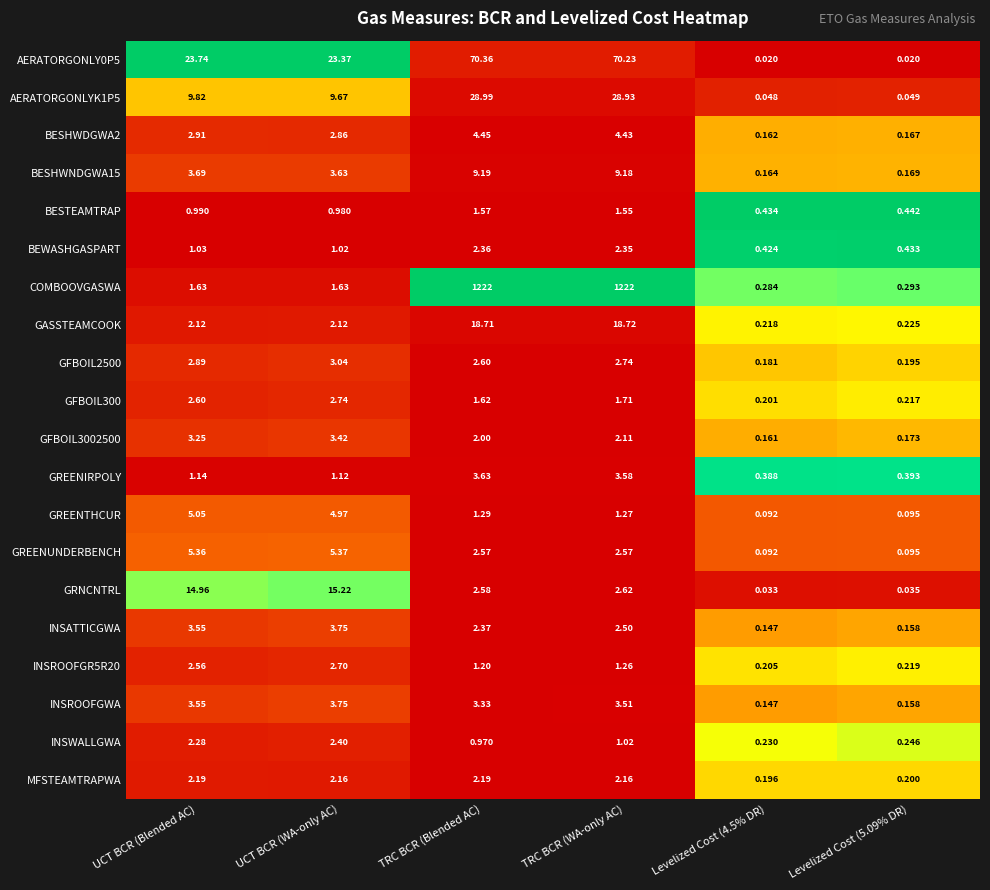

At which category is the sum across all series the highest?

TRC BCR (WA-only AC)